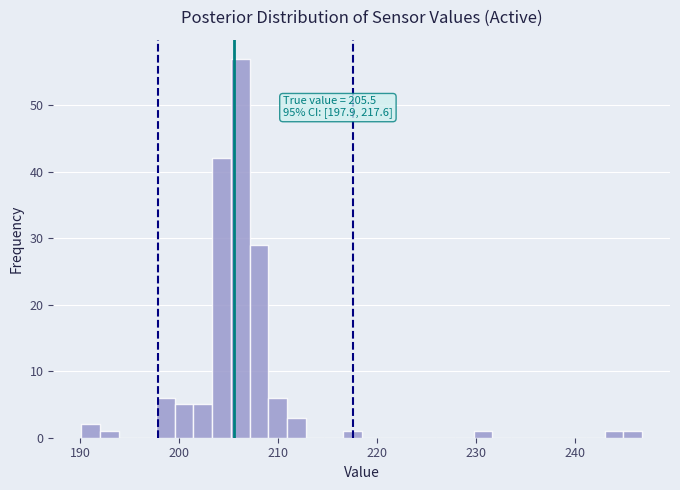

Around what value on the x-axis is the tallest bar? Give the approximate position of its centre, as read against the axis.

206